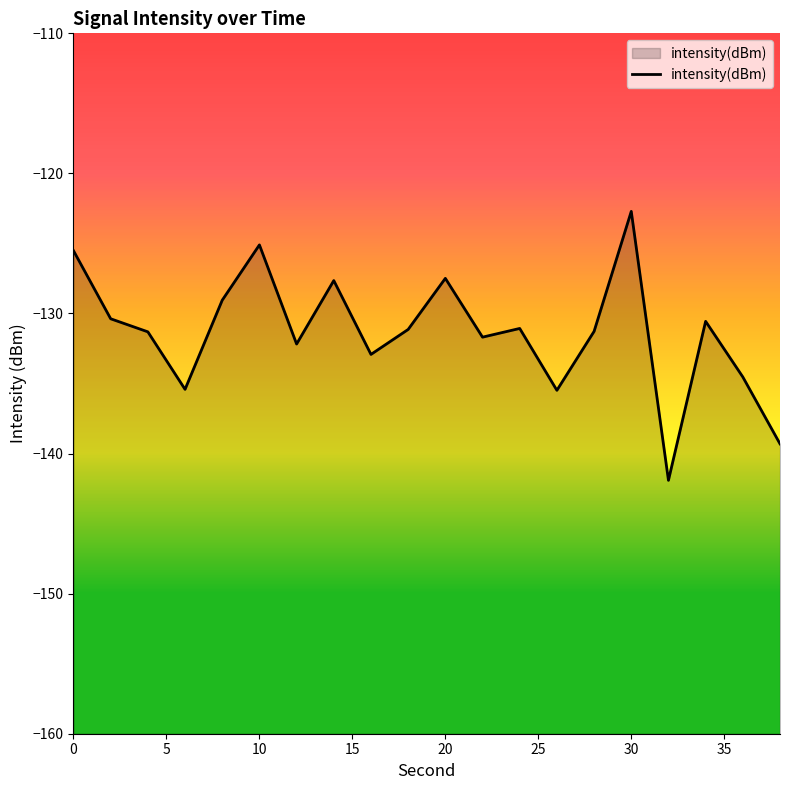

At which category does the chart reach its peak across all series?

30